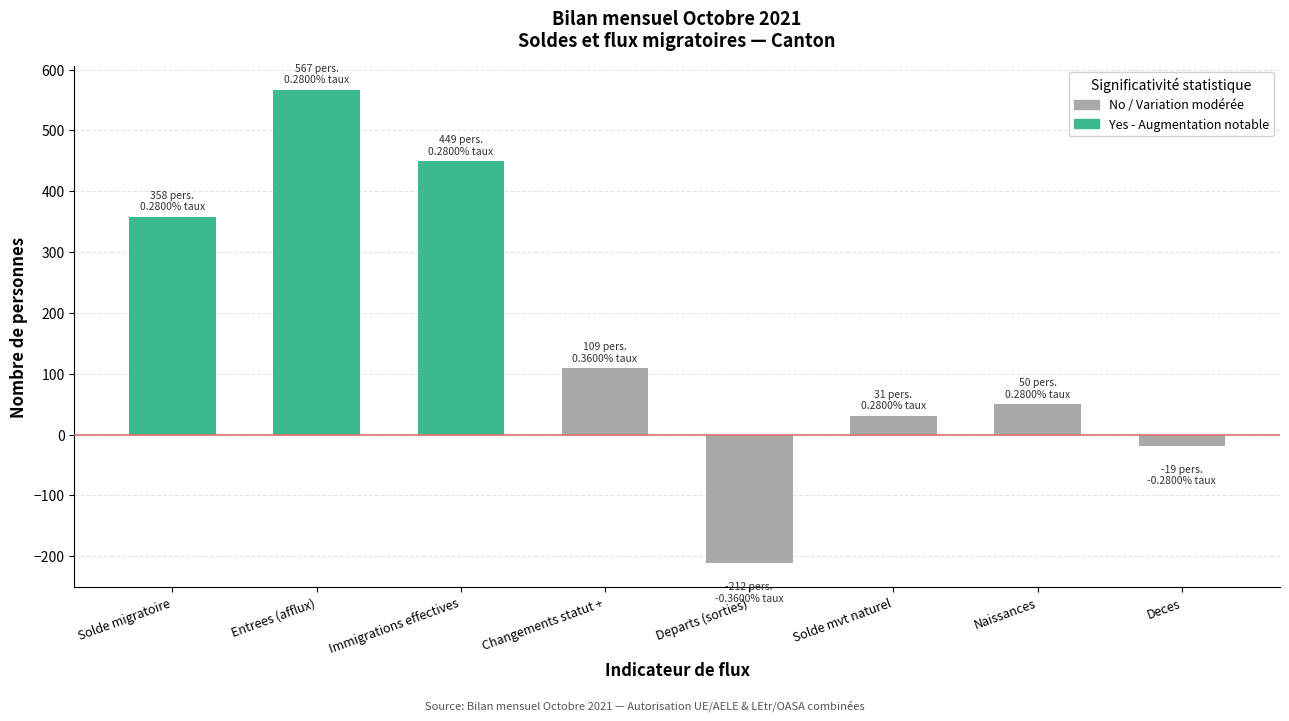

What is the smallest value displayed?

-212